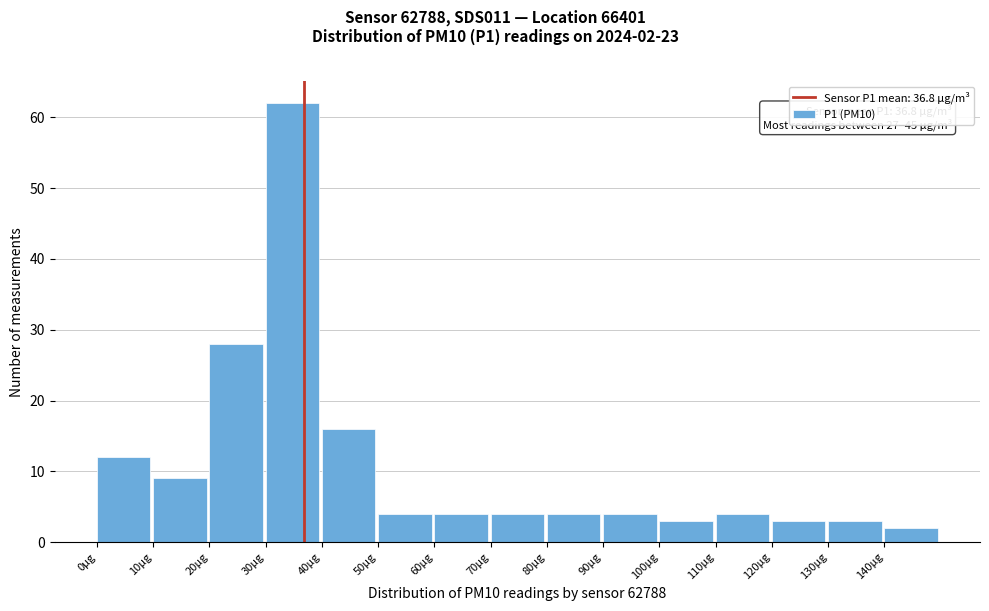

Which range on the x-axis has the tallest bar?

30 to 40